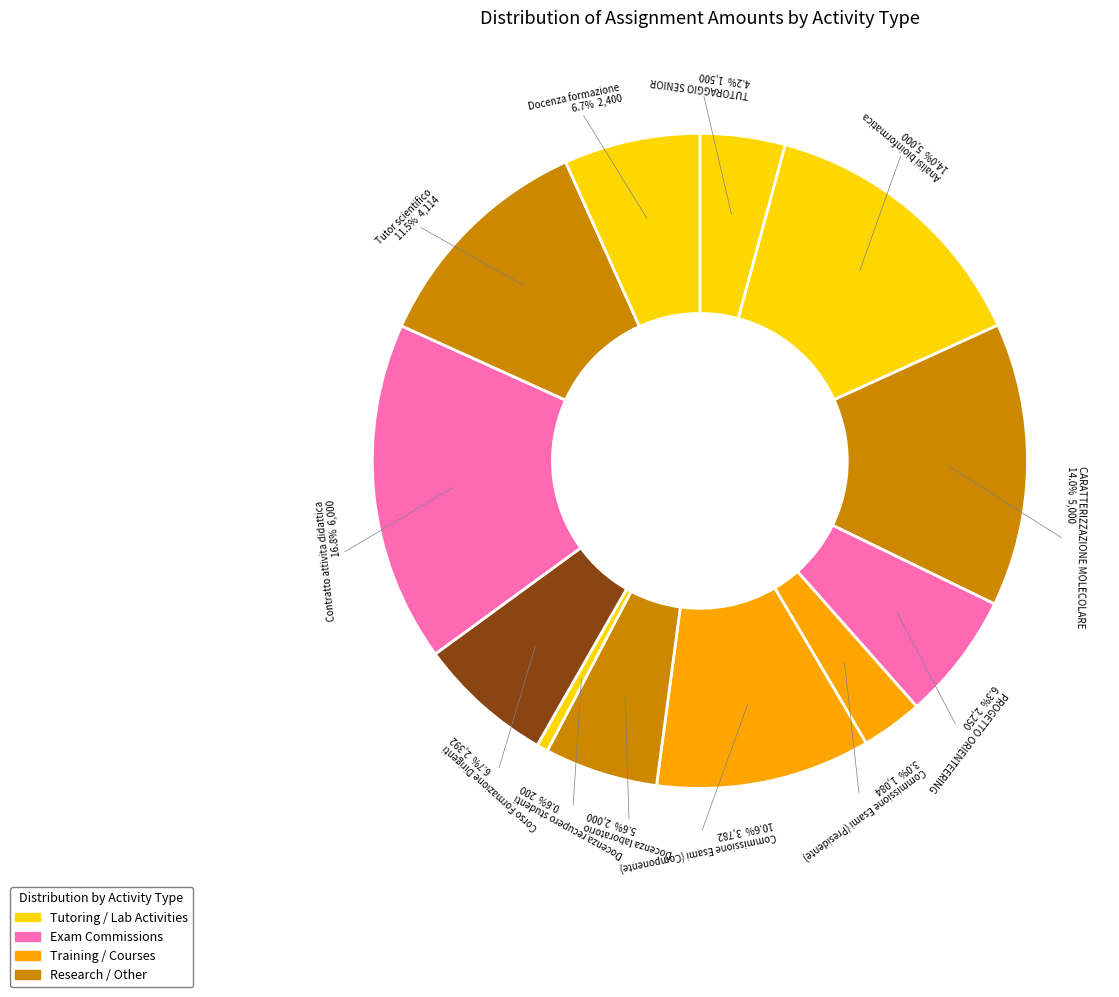

How many slices are in this pie chart?

12